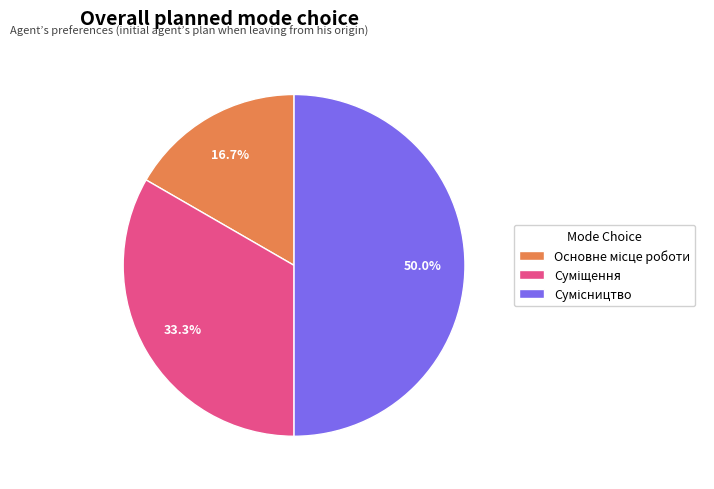

Which category has the smallest portion of the pie?

Основне місце роботи